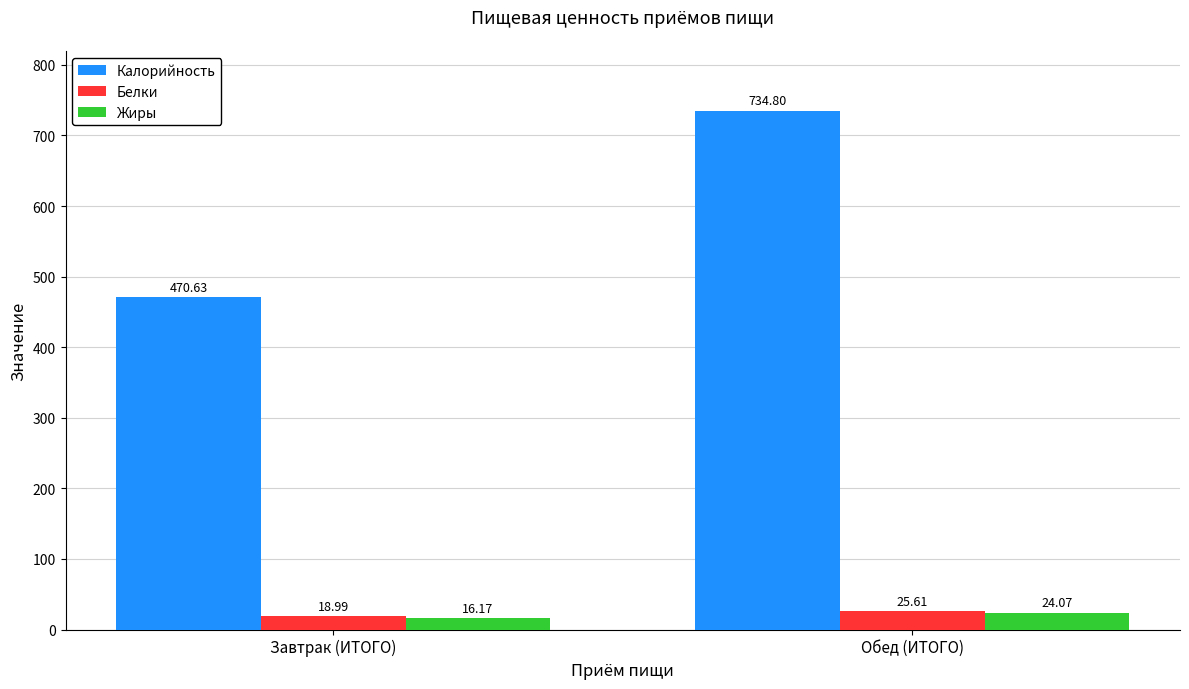

Which series changed the most between Завтрак (ИТОГО) and Обед (ИТОГО)?

Калорийность